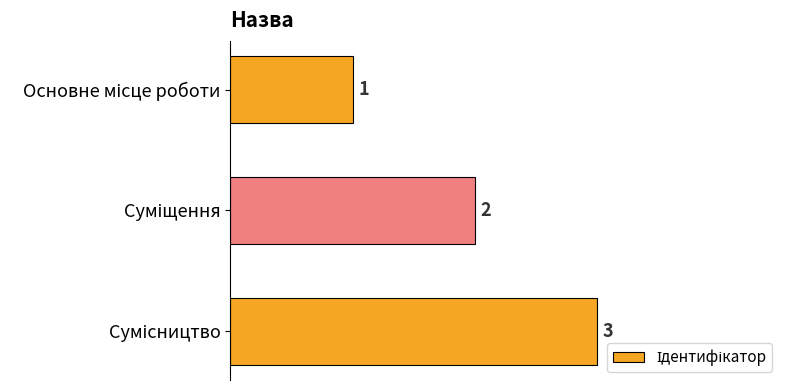

What is the value of the 2nd bar from the top?

2